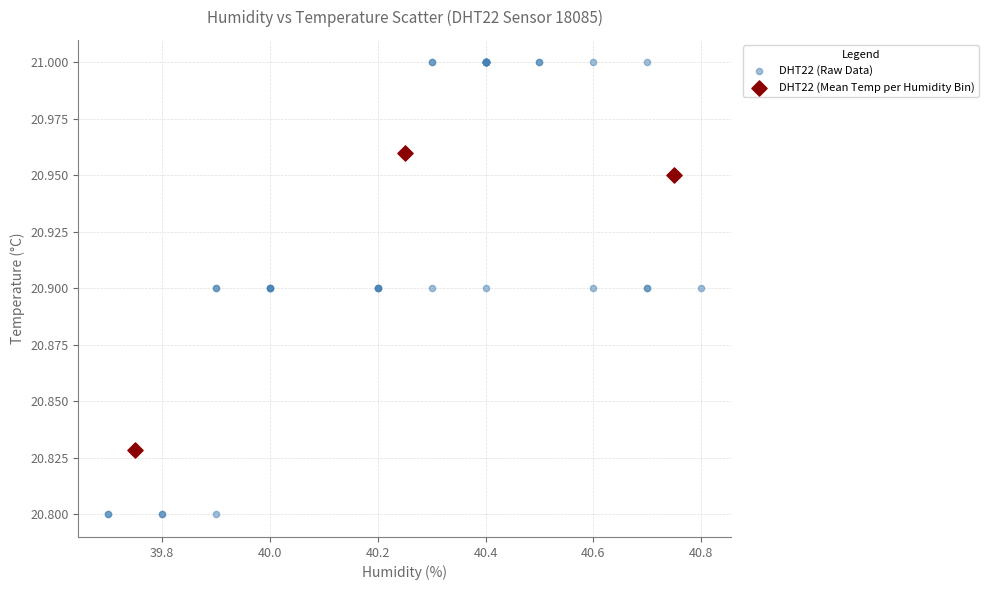

Which series contains the highest Y value?

DHT22 (Raw Data)